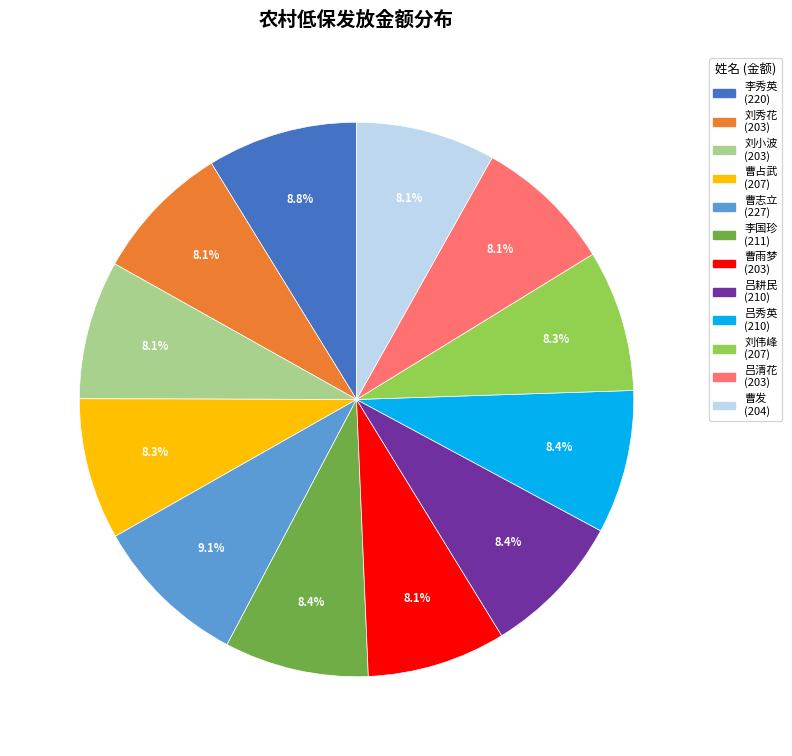

How many segments does this pie chart have?

12